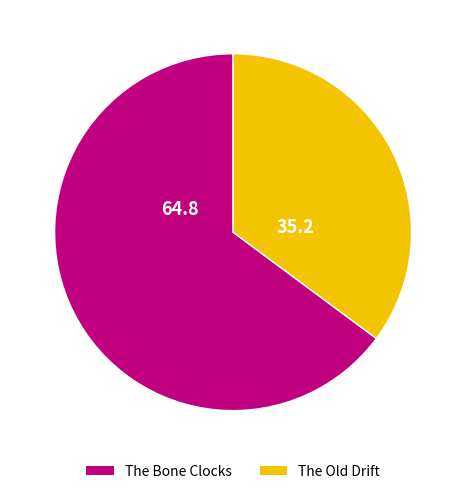

Combined, do The Bone Clocks and The Old Drift account for over 50%?

Yes